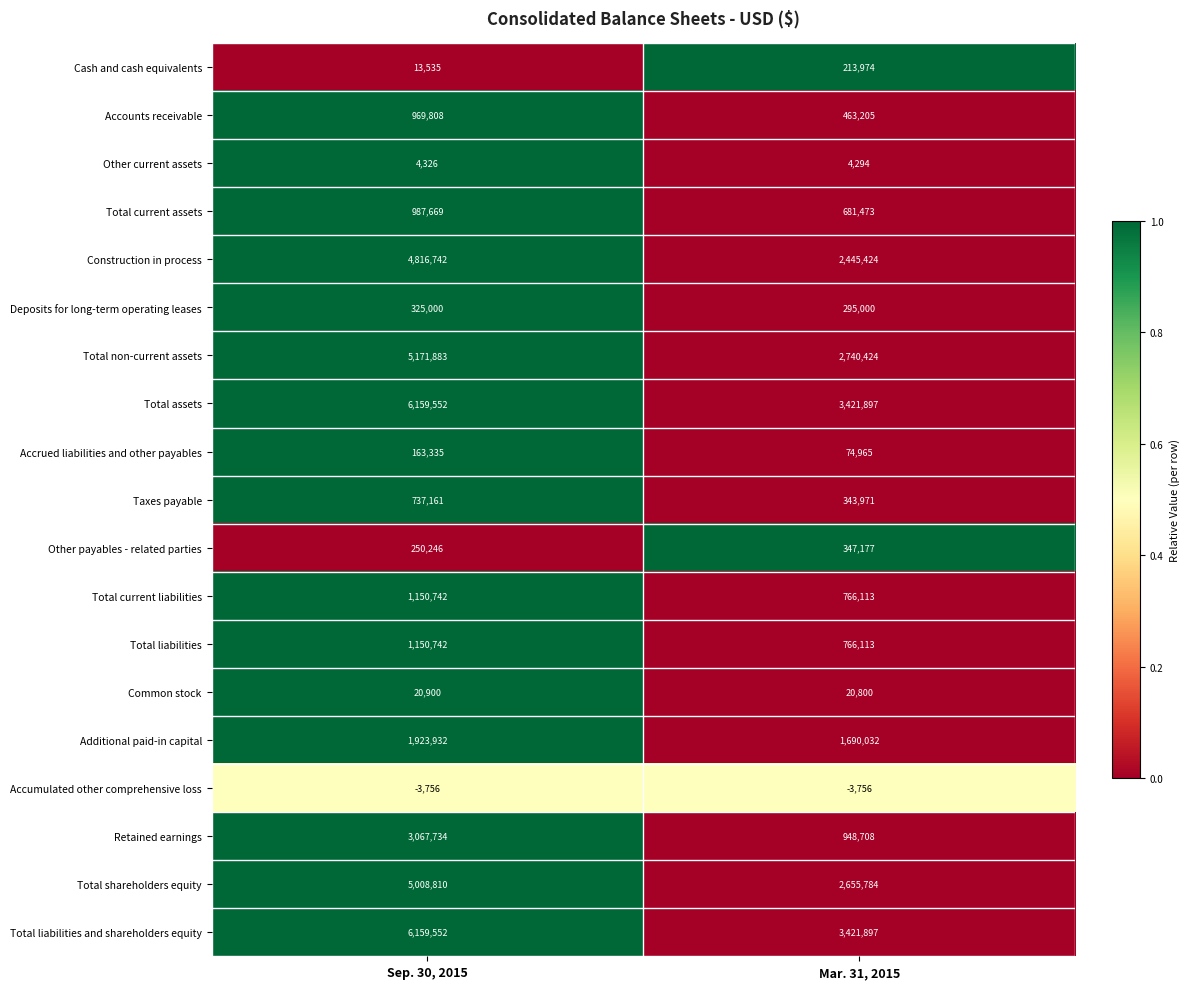

What is the approximate value of Construction in process at Mar. 31, 2015, to the nearest 10?

2445420